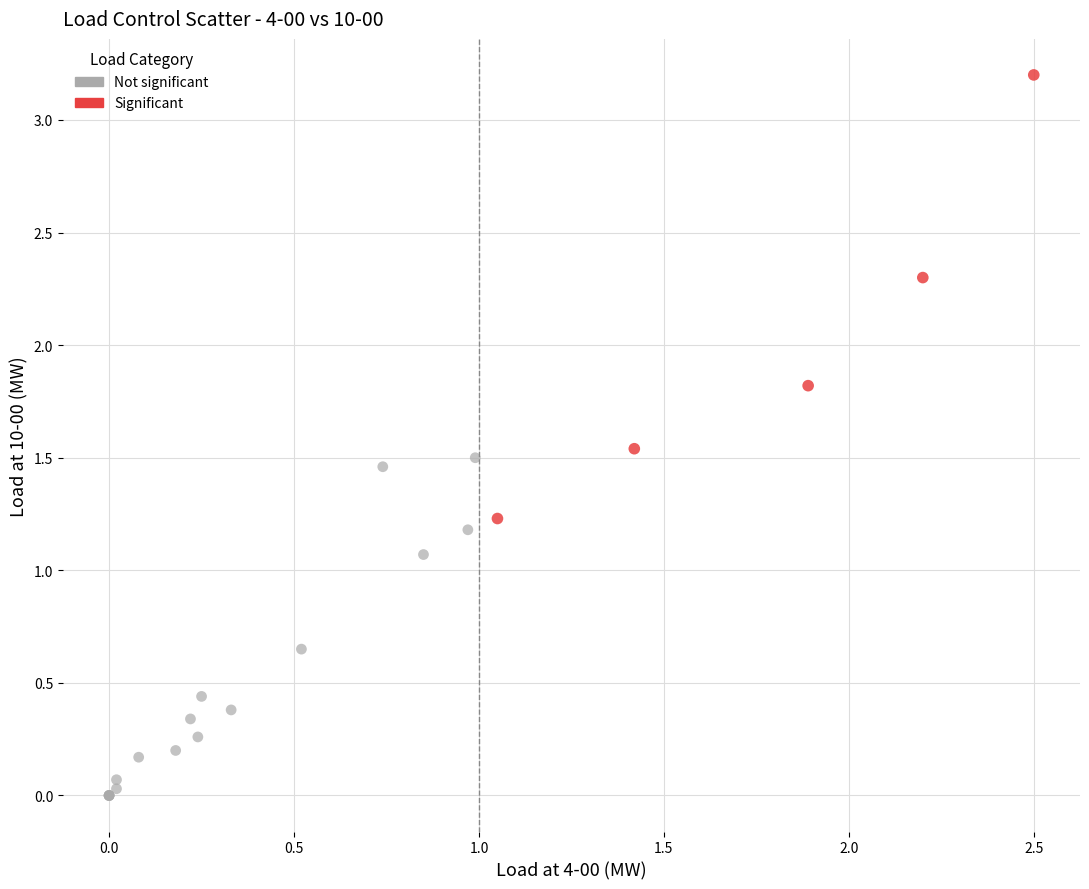

Which series contains the highest Y value?

Significant